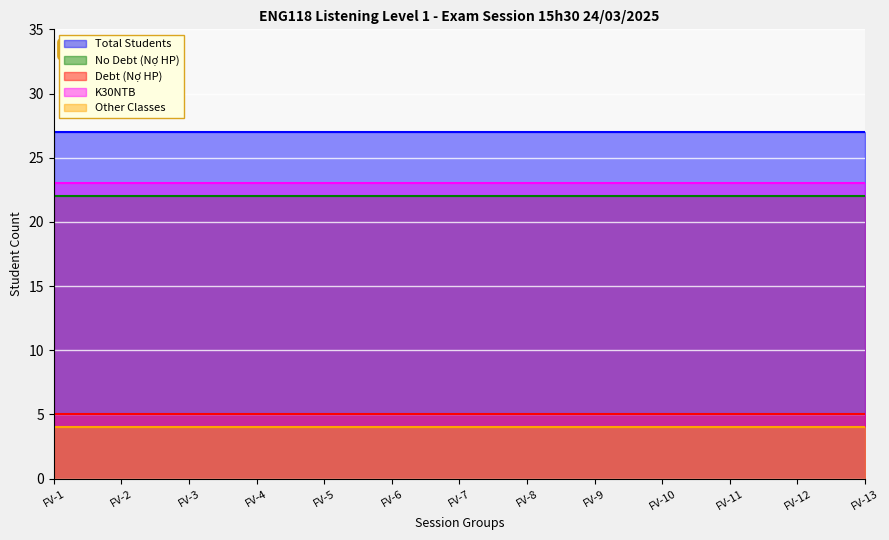

Reading left to right, extract all data points from this chart.

Total Students: FV-1=27	FV-2=27	FV-3=27	FV-4=27	FV-5=27	FV-6=27	FV-7=27	FV-8=27	FV-9=27	FV-10=27	FV-11=27	FV-12=27	FV-13=27
No Debt (Nợ HP): FV-1=22	FV-2=22	FV-3=22	FV-4=22	FV-5=22	FV-6=22	FV-7=22	FV-8=22	FV-9=22	FV-10=22	FV-11=22	FV-12=22	FV-13=22
Debt (Nợ HP): FV-1=5	FV-2=5	FV-3=5	FV-4=5	FV-5=5	FV-6=5	FV-7=5	FV-8=5	FV-9=5	FV-10=5	FV-11=5	FV-12=5	FV-13=5
K30NTB: FV-1=23	FV-2=23	FV-3=23	FV-4=23	FV-5=23	FV-6=23	FV-7=23	FV-8=23	FV-9=23	FV-10=23	FV-11=23	FV-12=23	FV-13=23
Other Classes: FV-1=4	FV-2=4	FV-3=4	FV-4=4	FV-5=4	FV-6=4	FV-7=4	FV-8=4	FV-9=4	FV-10=4	FV-11=4	FV-12=4	FV-13=4